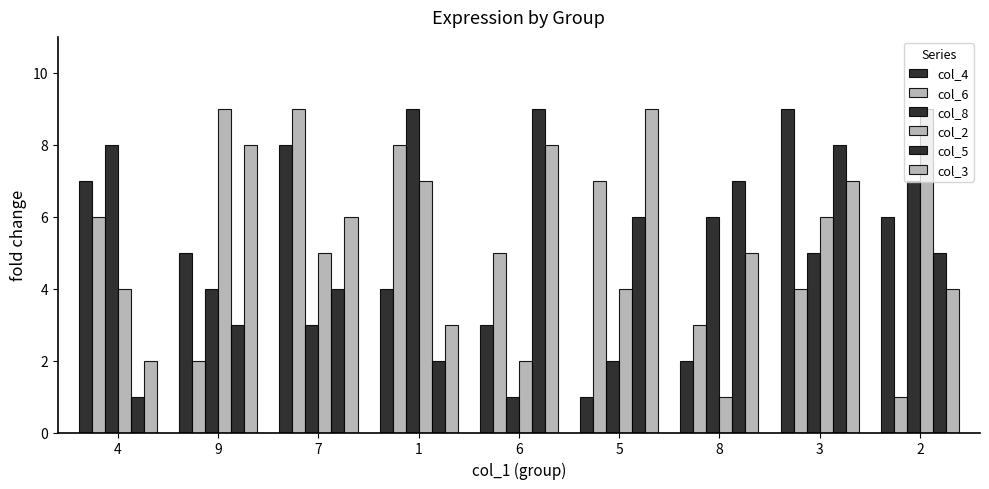

Rank the categories by col_3 value from lowest to highest.

4, 1, 2, 8, 7, 3, 9, 6, 5